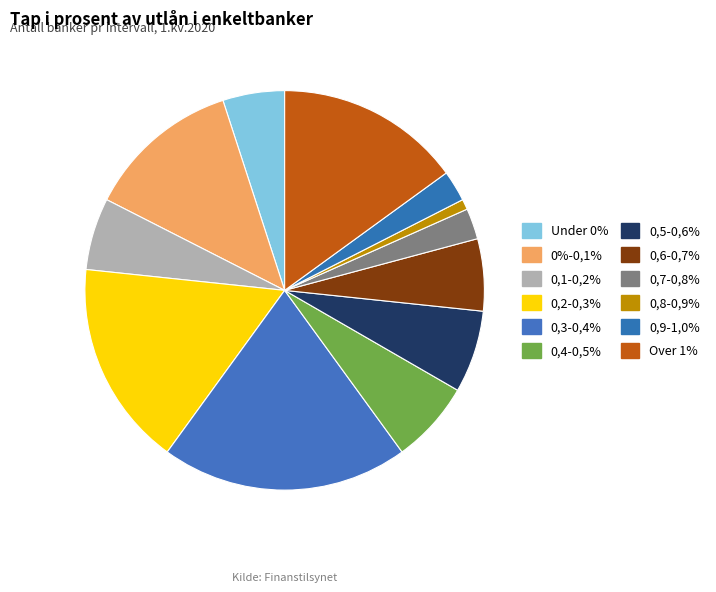

Count the number of slices in the pie.

12